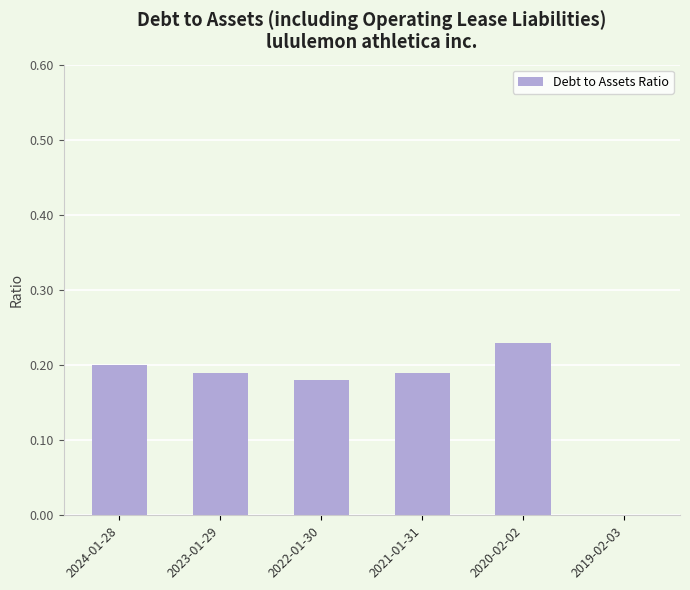

What is the sum of all values?

1.0